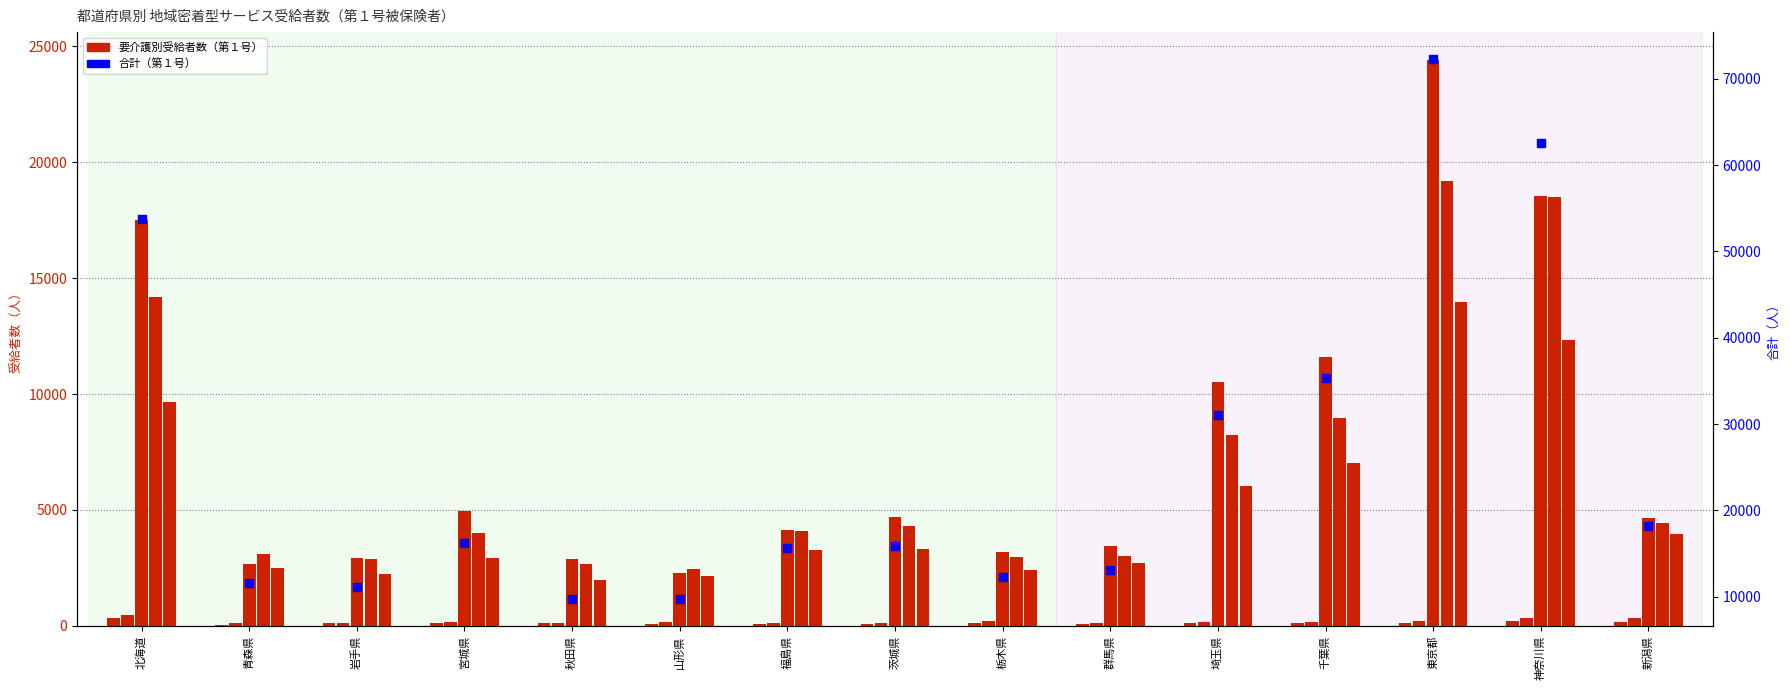

Is the value of 要介護１ at 新潟県 greater than the value of 合計（第１号） at 宮城県?

No